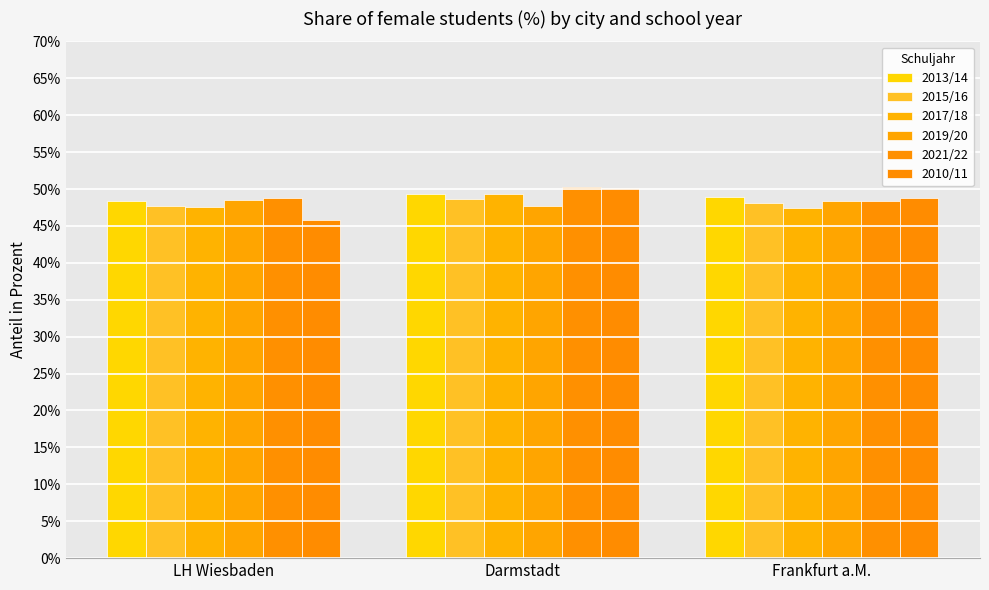

What is the total value across all series at Frankfurt a.M.?

290.0